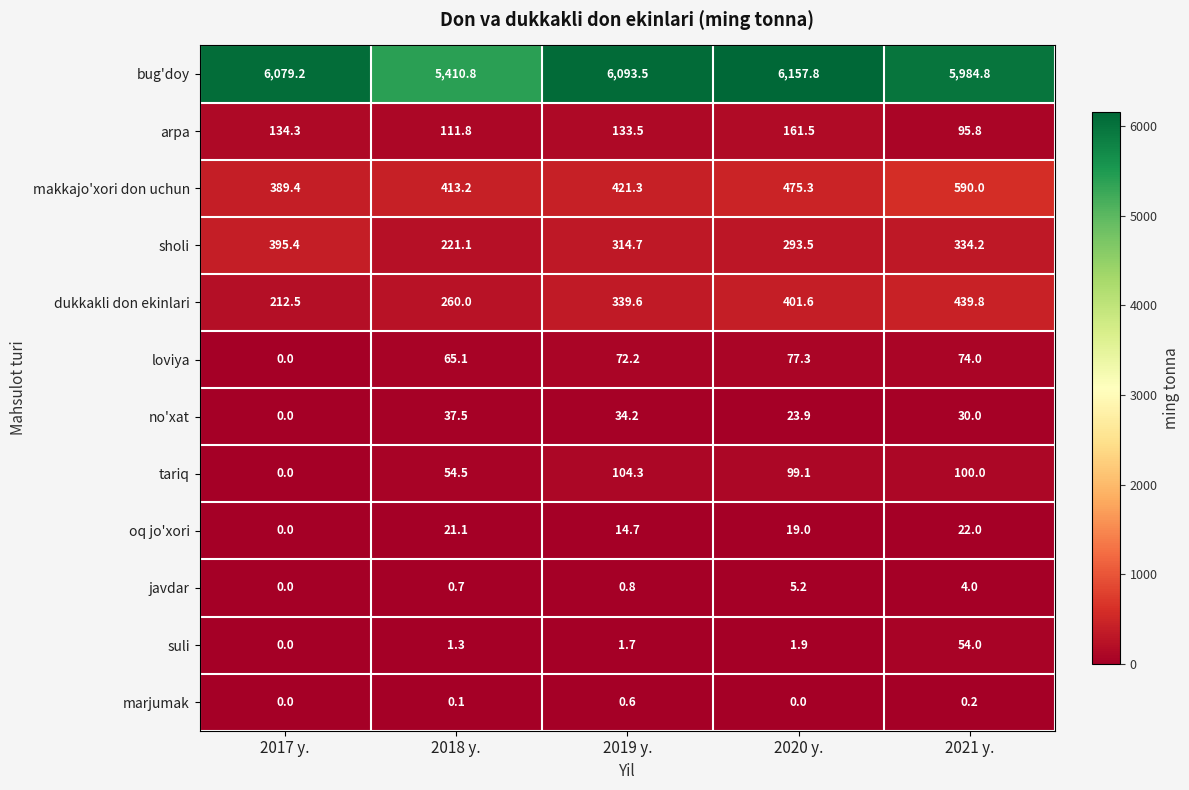

How many data points does each series have?

5